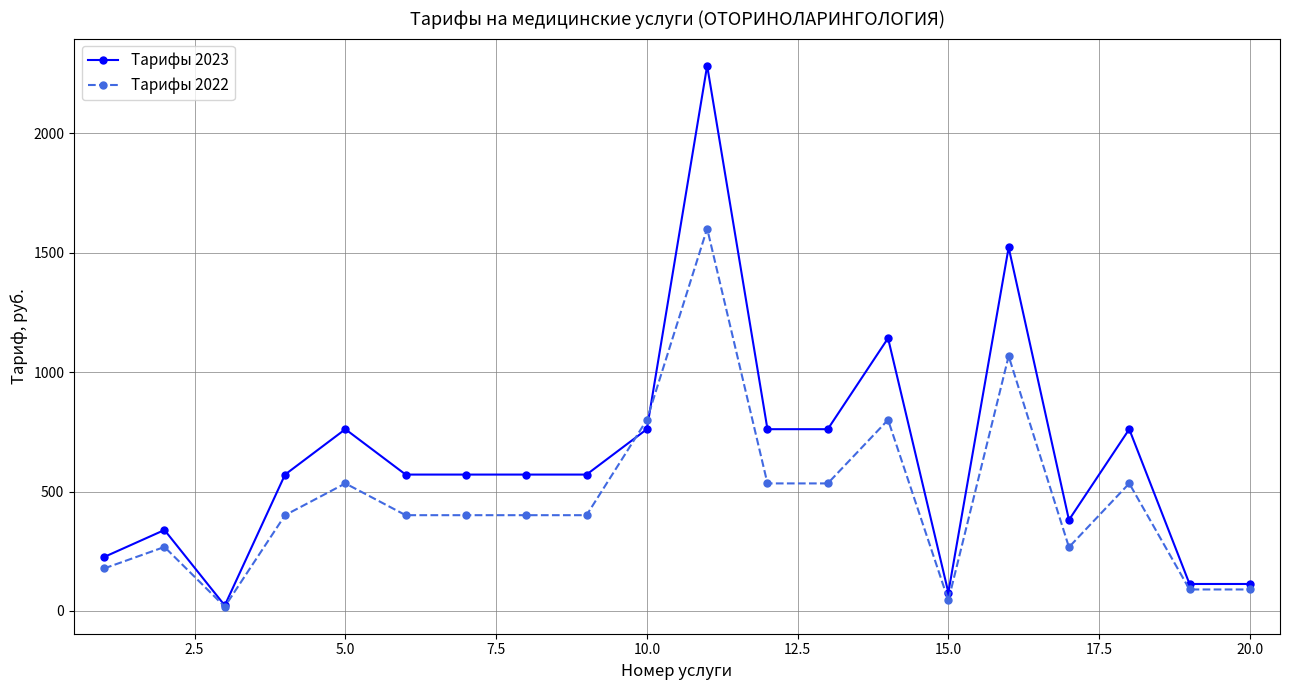

What is the smallest value displayed?

18